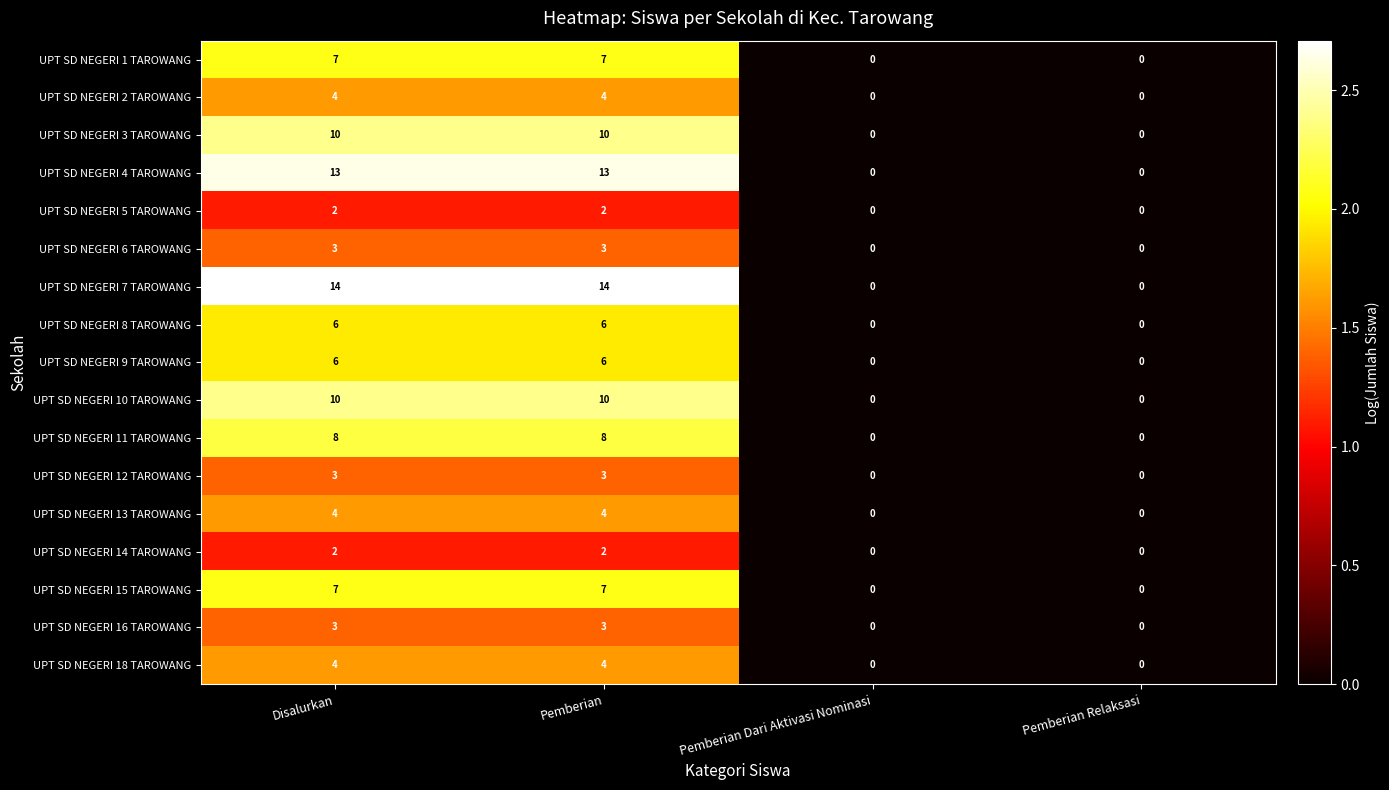

What is the maximum value shown in the chart?

14